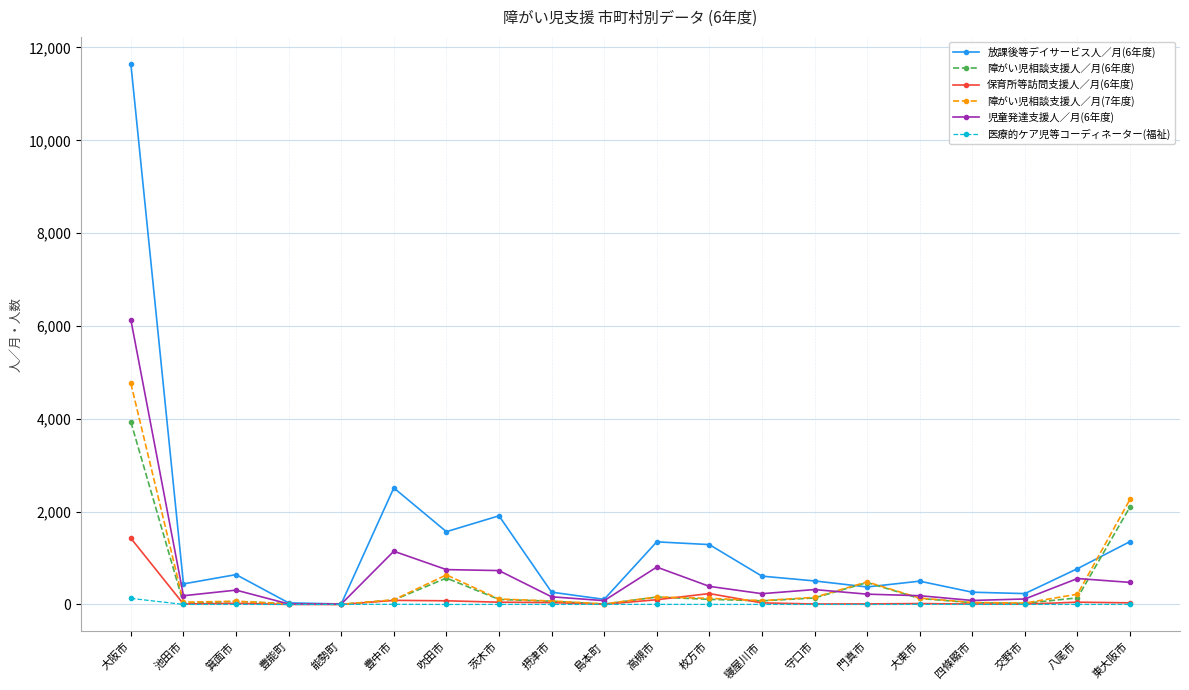

List the series in order of their peak value, lowest first.

医療的ケア児等コーディネーター(福祉), 保育所等訪問支援人／月(6年度), 障がい児相談支援人／月(6年度), 障がい児相談支援人／月(7年度), 児童発達支援人／月(6年度), 放課後等デイサービス人／月(6年度)